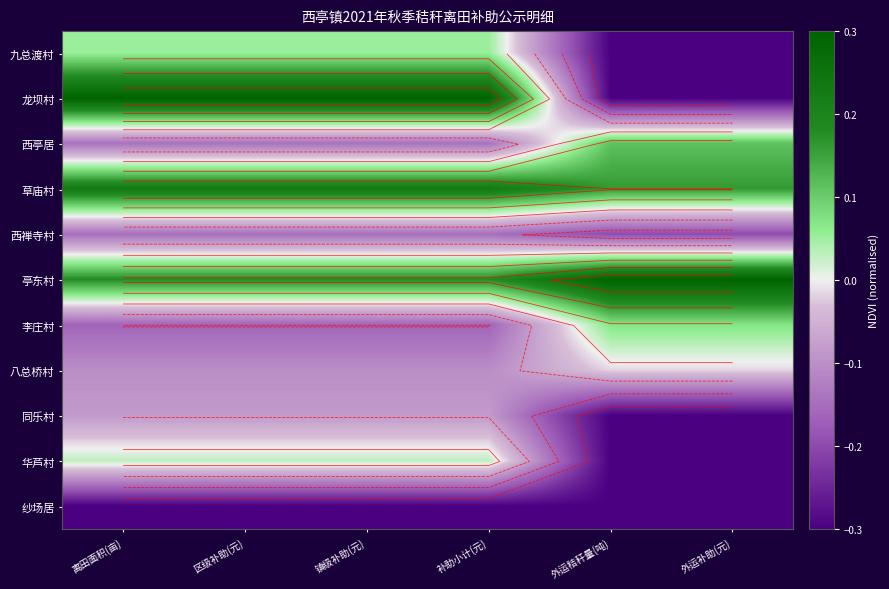

At which label does 西亭居 reach its peak?

外运秸秆量(吨)